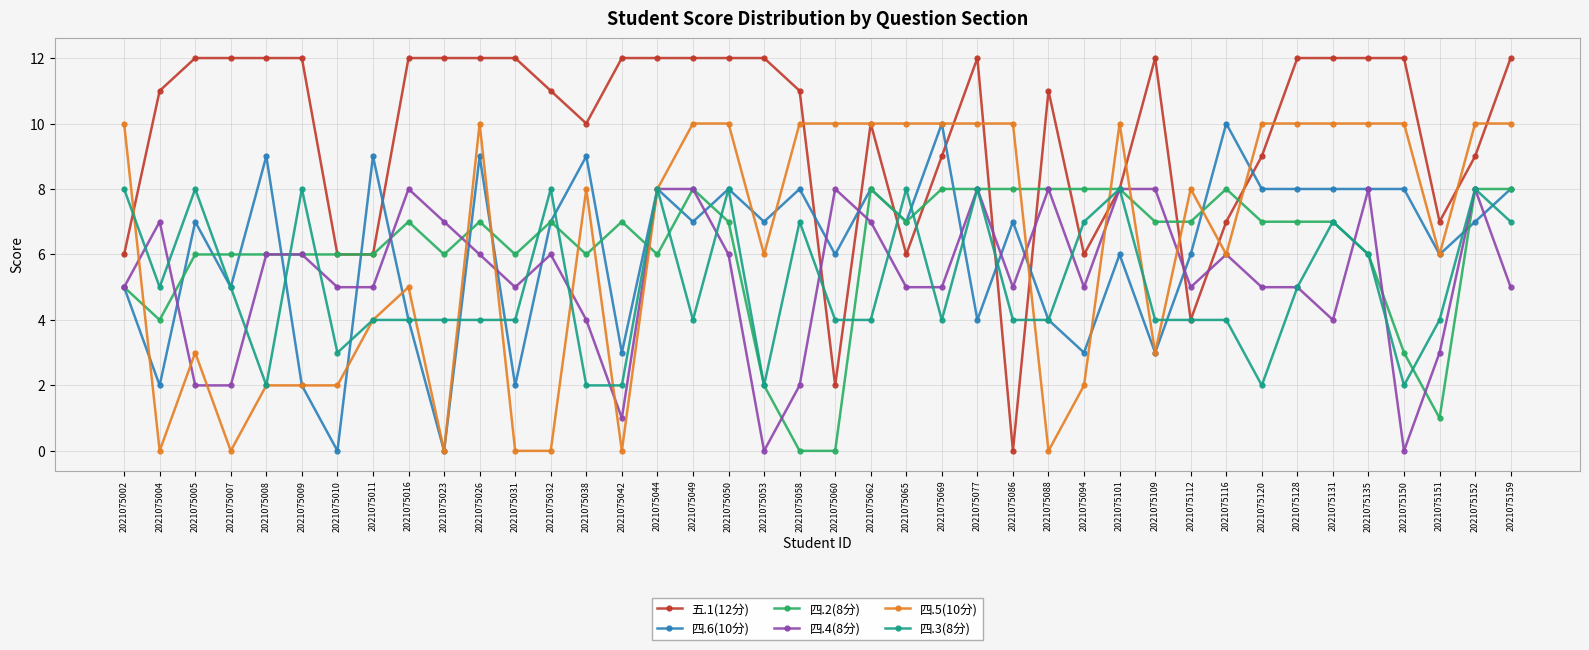

What is the value of the 四.6(10分) point at the 16th from the left?

8